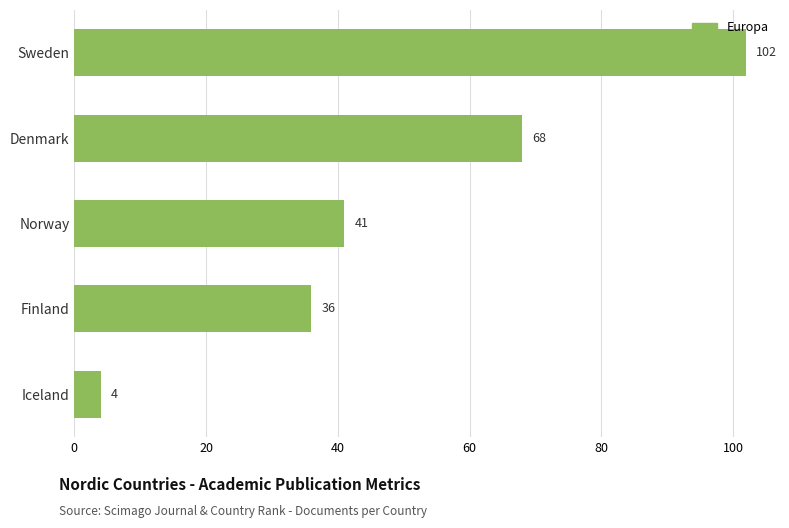

True or false: the data shows 45 at Denmark.

False